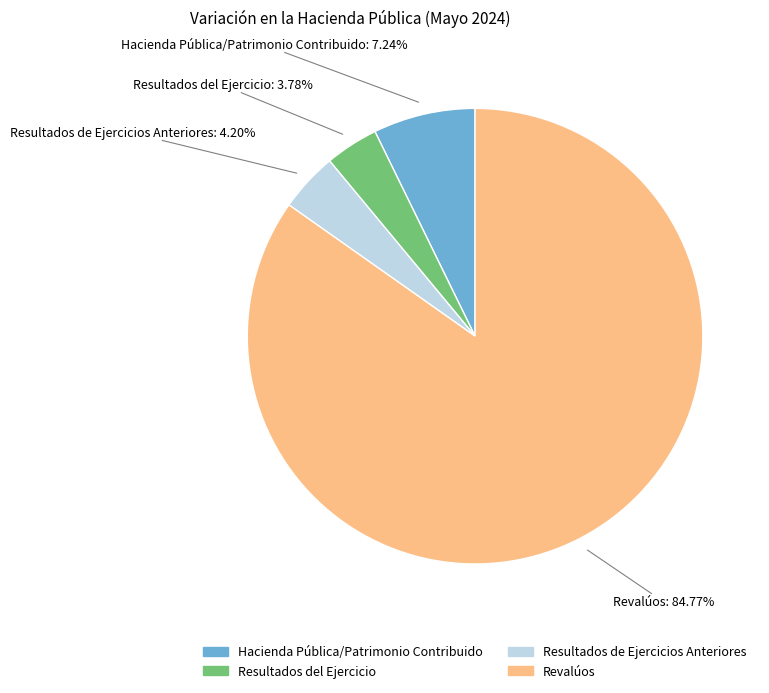

Approximately how many times larger is the value at Resultados de Ejercicios Anteriores compared to Hacienda Pública/Patrimonio Contribuido?

0.6